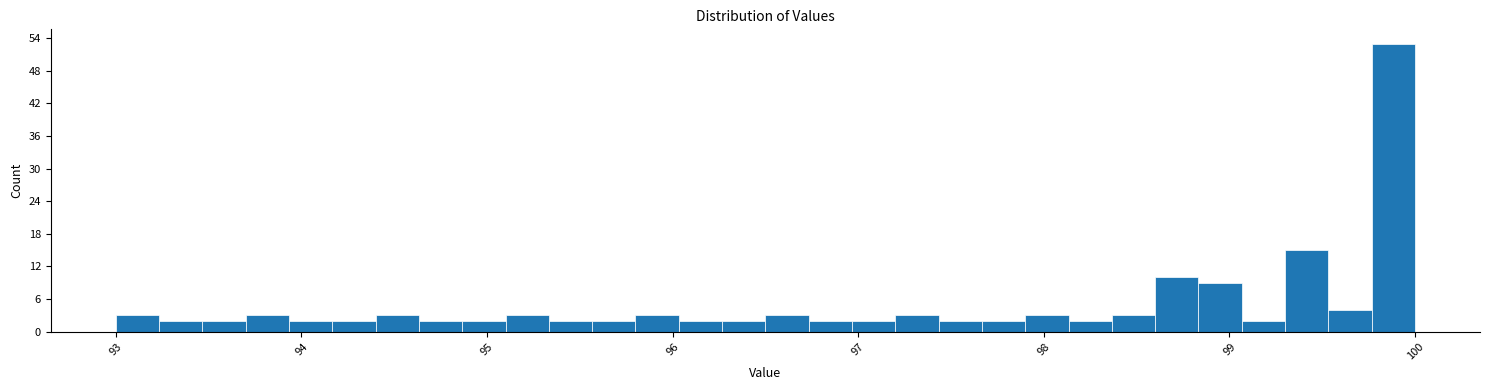

Read against the x-axis, roughly where is the centre of the tallest bar?

99.9